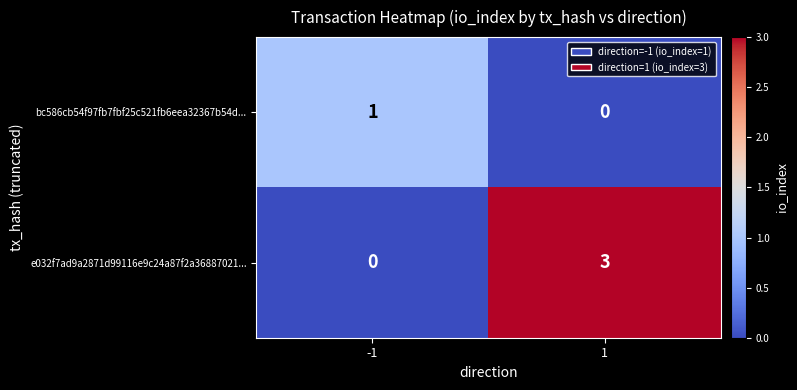

List the labels in order of e032f7ad9a2871d99116e9c24a87f2a36887021... value, smallest first.

-1, 1